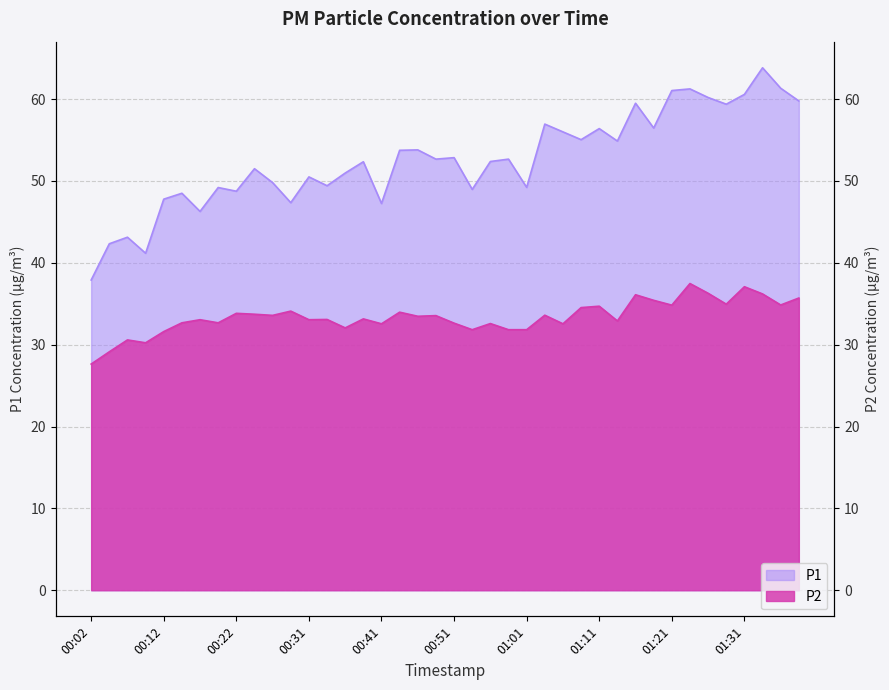

Reading right to left, transcribe all the data shown in this chart.

P1: 59.8	61.3	63.8	60.6	59.4	60.2	61.2	61.0	56.5	59.5	54.9	56.4	55.0	56.0	57.0	49.2	52.7	52.4	49.0	52.9	52.7	53.8	53.8	47.2	52.4	51.0	49.4	50.5	47.4	49.8	51.5	48.8	49.2	46.3	48.5	47.8	41.2	43.1	42.3	37.9
P2: 35.7	34.9	36.2	37.1	35.0	36.3	37.5	34.8	35.4	36.1	32.9	34.7	34.5	32.5	33.6	31.8	31.8	32.6	31.8	32.6	33.5	33.5	34.0	32.5	33.1	32.0	33.1	33.0	34.1	33.6	33.7	33.8	32.7	33.0	32.7	31.6	30.2	30.6	29.1	27.6